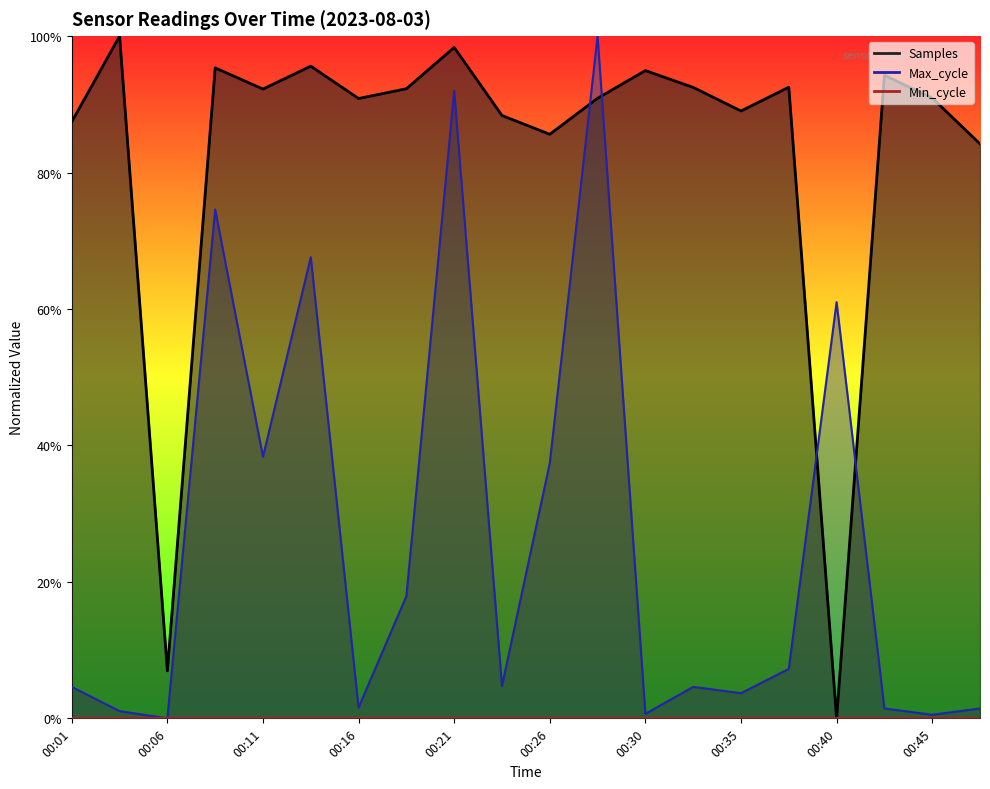

True or false: Samples and Max_cycle cross at least once.

True